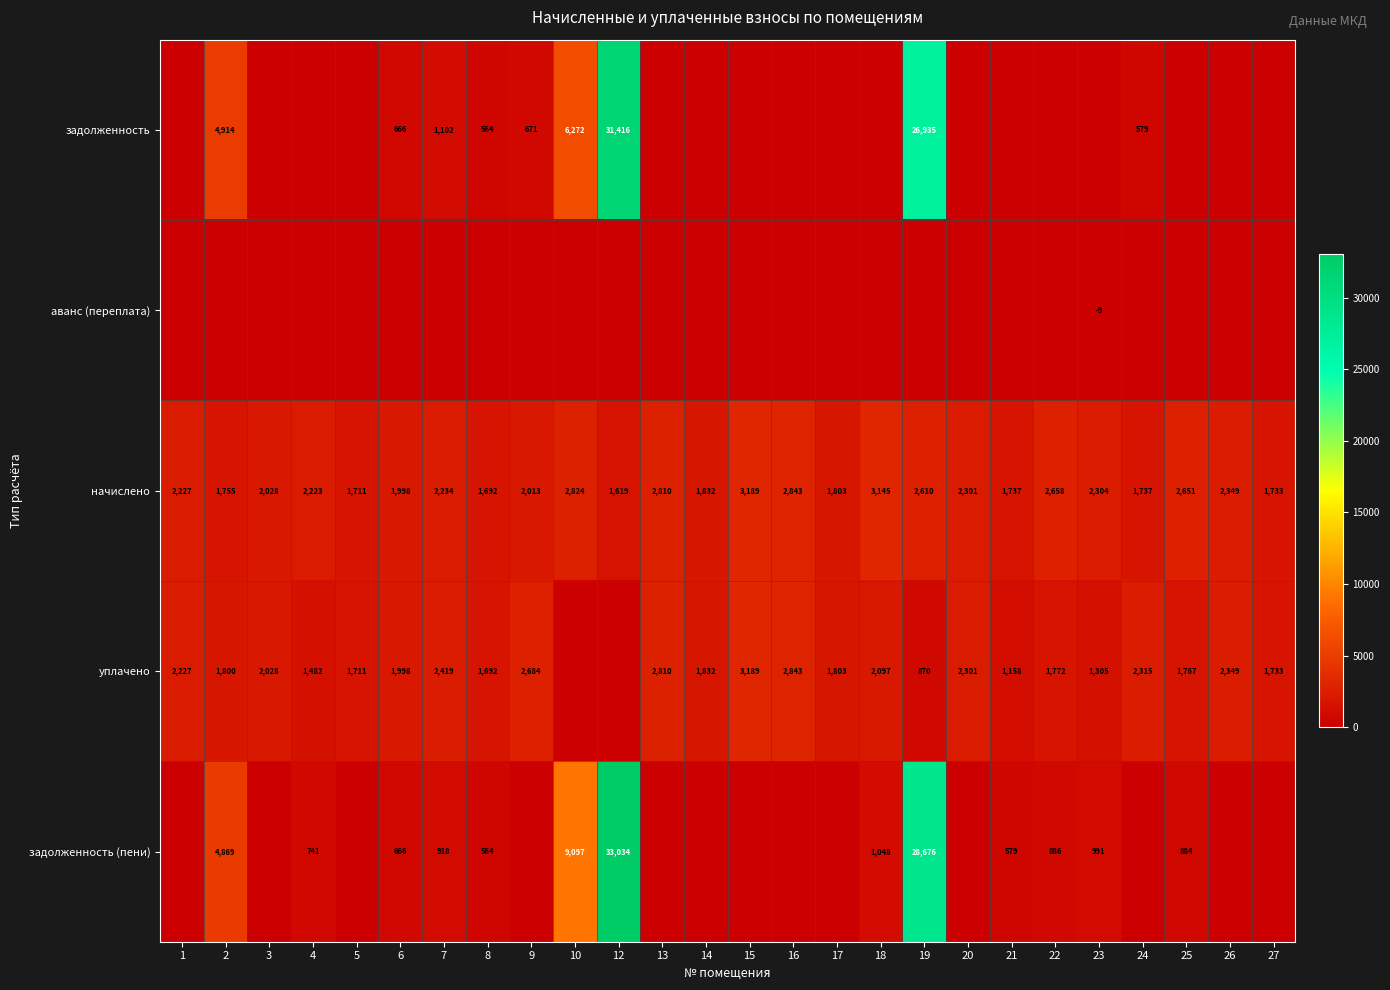

How many values in the начислено series are below 2227?

13